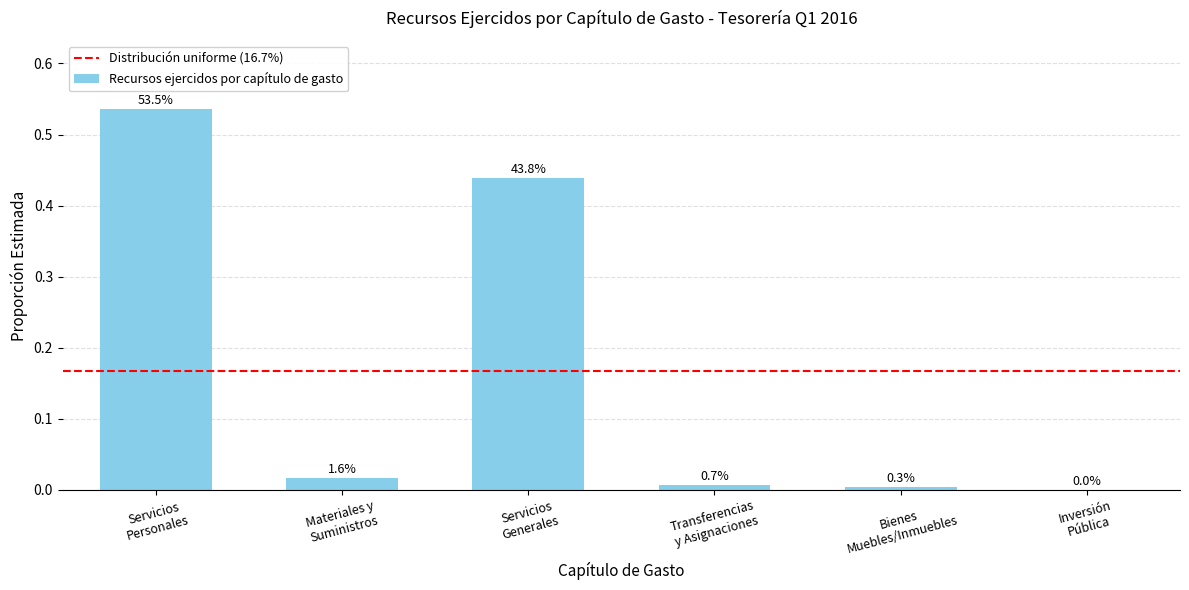

Which label corresponds to the smallest value in the chart?

Inversión Pública